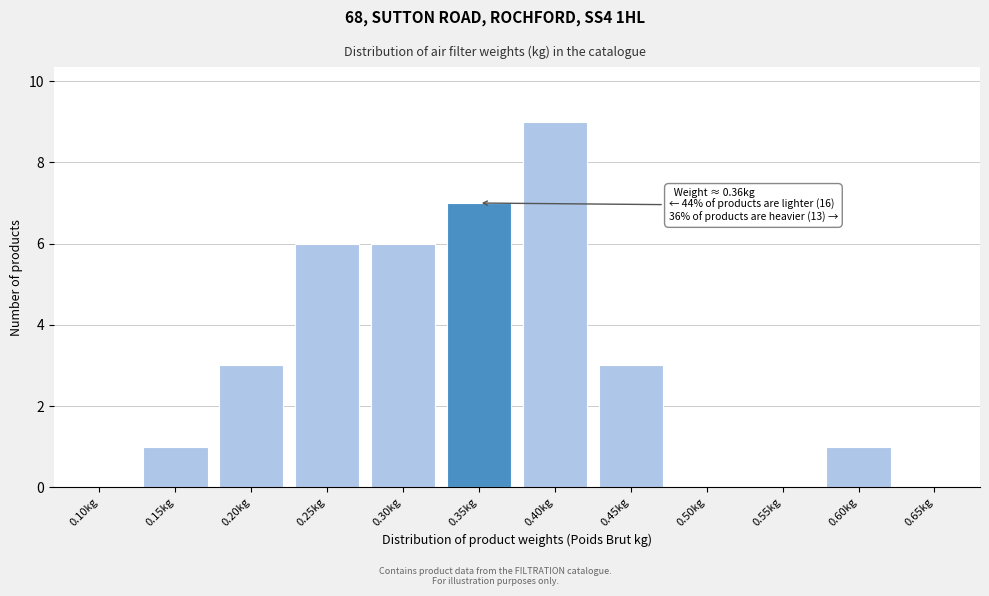

Reading left to right, what are all the values shown in this chart?

0.10kg=0	0.15kg=1	0.20kg=3	0.25kg=6	0.30kg=6	0.35kg=7	0.40kg=9	0.45kg=3	0.50kg=0	0.55kg=0	0.60kg=1	0.65kg=0